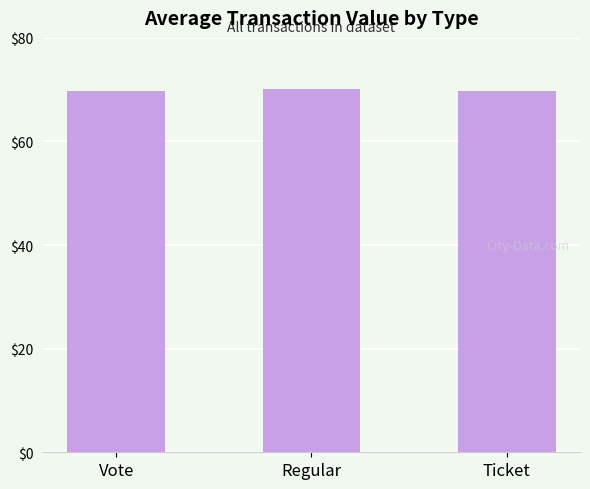

What is the maximum value shown in the chart?

70.2